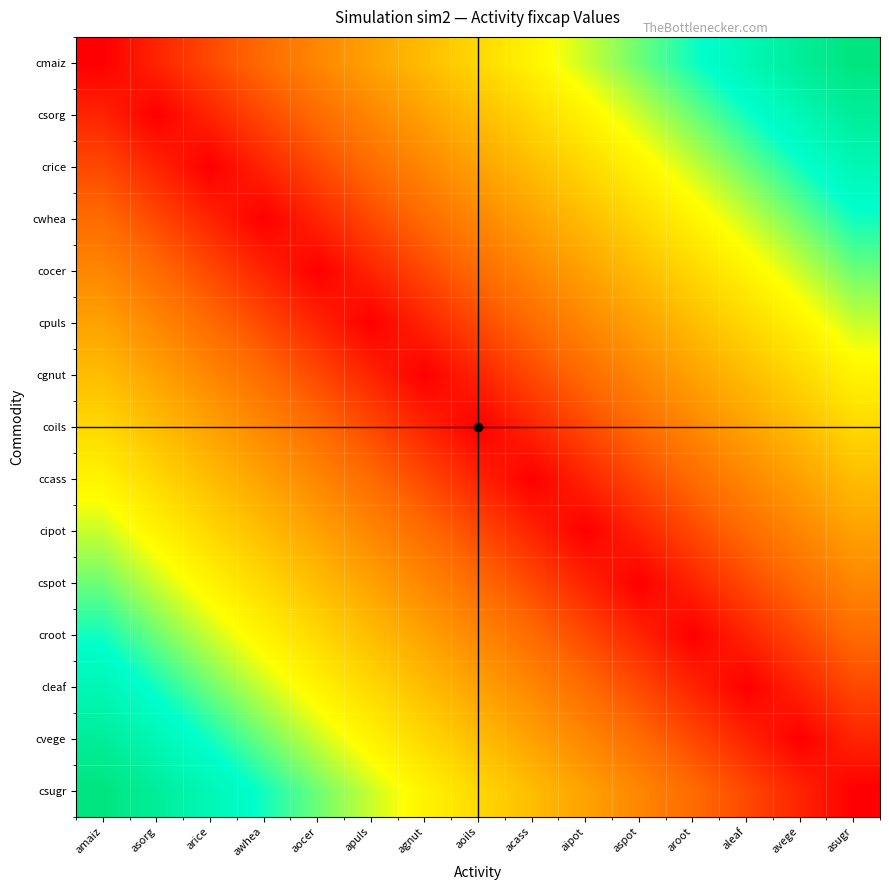

Reading left to right, list all the values displayed in this chart.

cmaiz: amaiz=0.0	asorg=0.1	arice=0.1	awhea=0.2	aocer=0.3	apuls=0.4	agnut=0.4	aoils=0.5	acass=0.6	aipot=0.6	aspot=0.7	aroot=0.8	aleaf=0.9	avege=0.9	asugr=1.0
csorg: amaiz=0.1	asorg=0.0	arice=0.1	awhea=0.1	aocer=0.2	apuls=0.3	agnut=0.4	aoils=0.4	acass=0.5	aipot=0.6	aspot=0.6	aroot=0.7	aleaf=0.8	avege=0.9	asugr=0.9
crice: amaiz=0.1	asorg=0.1	arice=0.0	awhea=0.1	aocer=0.1	apuls=0.2	agnut=0.3	aoils=0.4	acass=0.4	aipot=0.5	aspot=0.6	aroot=0.6	aleaf=0.7	avege=0.8	asugr=0.9
cwhea: amaiz=0.2	asorg=0.1	arice=0.1	awhea=0.0	aocer=0.1	apuls=0.1	agnut=0.2	aoils=0.3	acass=0.4	aipot=0.4	aspot=0.5	aroot=0.6	aleaf=0.6	avege=0.7	asugr=0.8
cocer: amaiz=0.3	asorg=0.2	arice=0.1	awhea=0.1	aocer=0.0	apuls=0.1	agnut=0.1	aoils=0.2	acass=0.3	aipot=0.4	aspot=0.4	aroot=0.5	aleaf=0.6	avege=0.6	asugr=0.7
cpuls: amaiz=0.4	asorg=0.3	arice=0.2	awhea=0.1	aocer=0.1	apuls=0.0	agnut=0.1	aoils=0.1	acass=0.2	aipot=0.3	aspot=0.4	aroot=0.4	aleaf=0.5	avege=0.6	asugr=0.6
cgnut: amaiz=0.4	asorg=0.4	arice=0.3	awhea=0.2	aocer=0.1	apuls=0.1	agnut=0.0	aoils=0.1	acass=0.1	aipot=0.2	aspot=0.3	aroot=0.4	aleaf=0.4	avege=0.5	asugr=0.6
coils: amaiz=0.5	asorg=0.4	arice=0.4	awhea=0.3	aocer=0.2	apuls=0.1	agnut=0.1	aoils=0.0	acass=0.1	aipot=0.1	aspot=0.2	aroot=0.3	aleaf=0.4	avege=0.4	asugr=0.5
ccass: amaiz=0.6	asorg=0.5	arice=0.4	awhea=0.4	aocer=0.3	apuls=0.2	agnut=0.1	aoils=0.1	acass=0.0	aipot=0.1	aspot=0.1	aroot=0.2	aleaf=0.3	avege=0.4	asugr=0.4
cipot: amaiz=0.6	asorg=0.6	arice=0.5	awhea=0.4	aocer=0.4	apuls=0.3	agnut=0.2	aoils=0.1	acass=0.1	aipot=0.0	aspot=0.1	aroot=0.1	aleaf=0.2	avege=0.3	asugr=0.4
cspot: amaiz=0.7	asorg=0.6	arice=0.6	awhea=0.5	aocer=0.4	apuls=0.4	agnut=0.3	aoils=0.2	acass=0.1	aipot=0.1	aspot=0.0	aroot=0.1	aleaf=0.1	avege=0.2	asugr=0.3
croot: amaiz=0.8	asorg=0.7	arice=0.6	awhea=0.6	aocer=0.5	apuls=0.4	agnut=0.4	aoils=0.3	acass=0.2	aipot=0.1	aspot=0.1	aroot=0.0	aleaf=0.1	avege=0.1	asugr=0.2
cleaf: amaiz=0.9	asorg=0.8	arice=0.7	awhea=0.6	aocer=0.6	apuls=0.5	agnut=0.4	aoils=0.4	acass=0.3	aipot=0.2	aspot=0.1	aroot=0.1	aleaf=0.0	avege=0.1	asugr=0.1
cvege: amaiz=0.9	asorg=0.9	arice=0.8	awhea=0.7	aocer=0.6	apuls=0.6	agnut=0.5	aoils=0.4	acass=0.4	aipot=0.3	aspot=0.2	aroot=0.1	aleaf=0.1	avege=0.0	asugr=0.1
csugr: amaiz=1.0	asorg=0.9	arice=0.9	awhea=0.8	aocer=0.7	apuls=0.6	agnut=0.6	aoils=0.5	acass=0.4	aipot=0.4	aspot=0.3	aroot=0.2	aleaf=0.1	avege=0.1	asugr=0.0